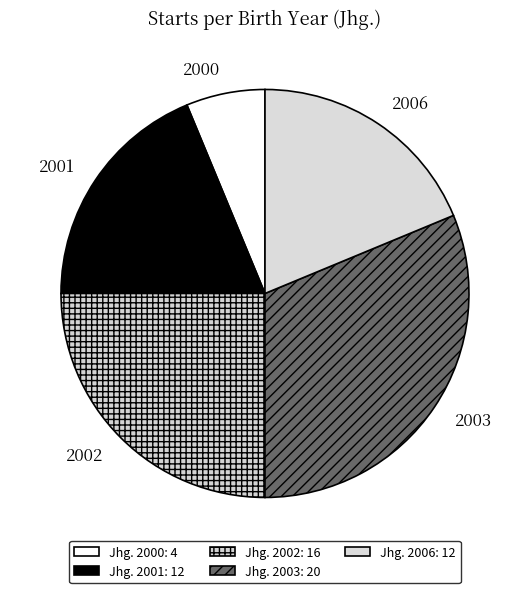

Is it true that 2001 is 19% of the pie?

True